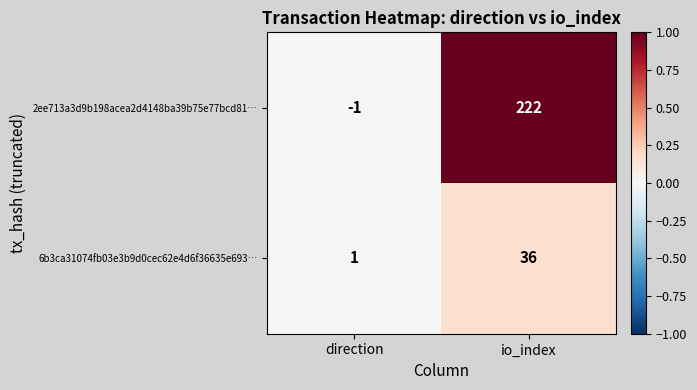

At which category does the chart reach its peak across all series?

io_index